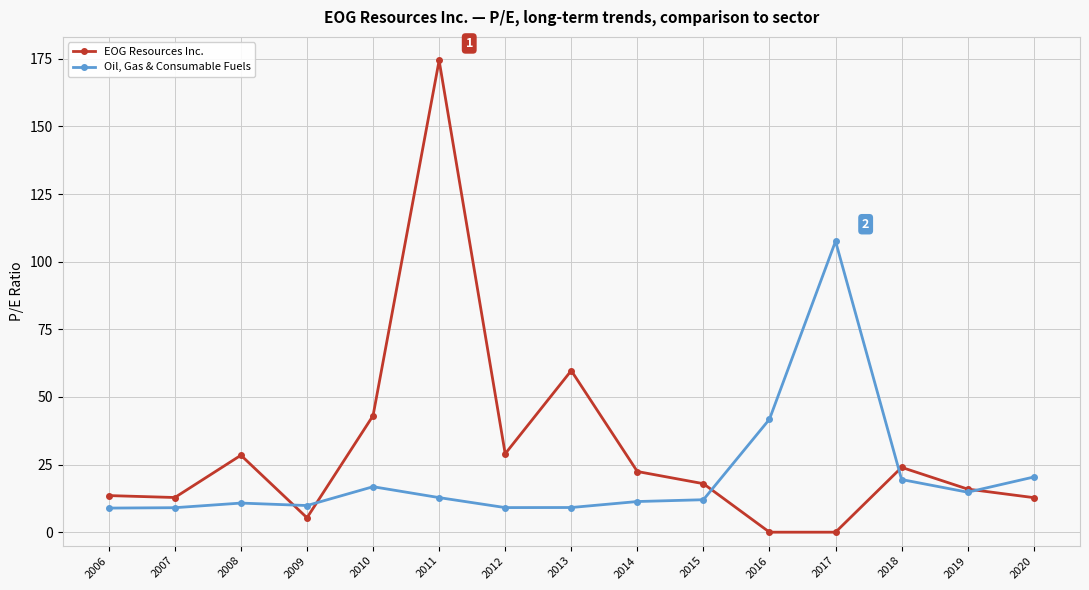

Read the EOG Resources Inc. value at 2018.

24.0